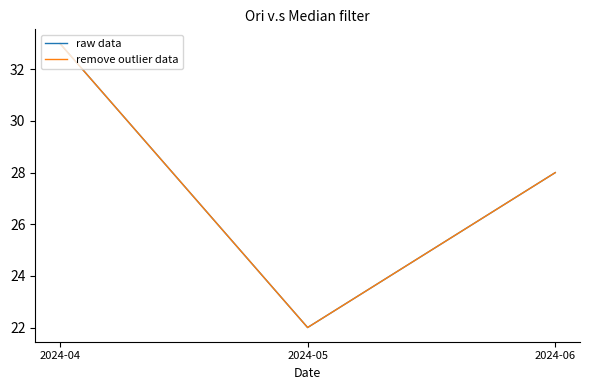

What is the maximum value for raw data?

33